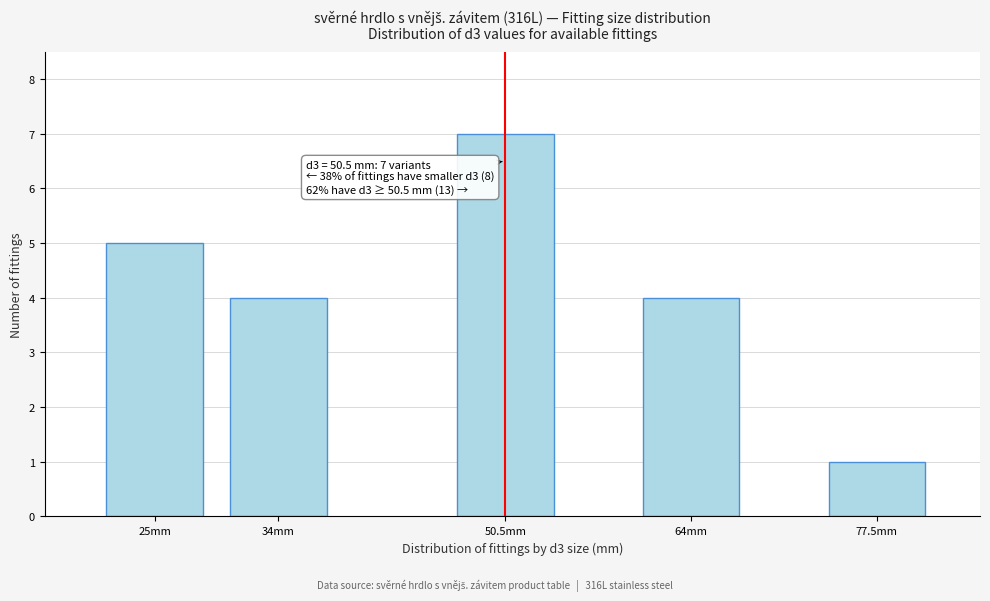

Reading left to right, what are all the values shown in this chart?

5	4	7	4	1